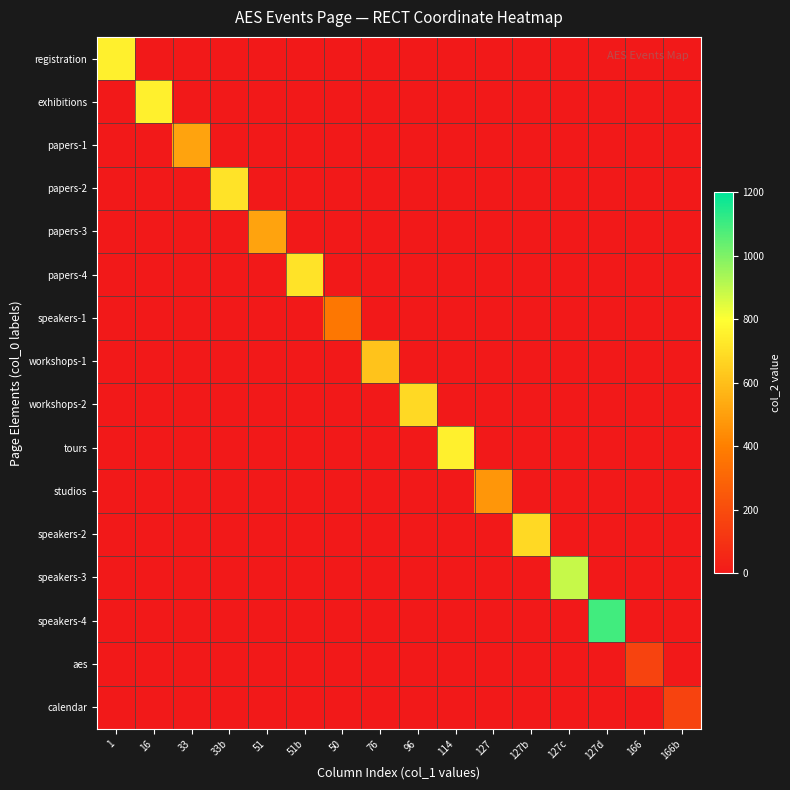

Which has a higher value, 127b or 127?

127b